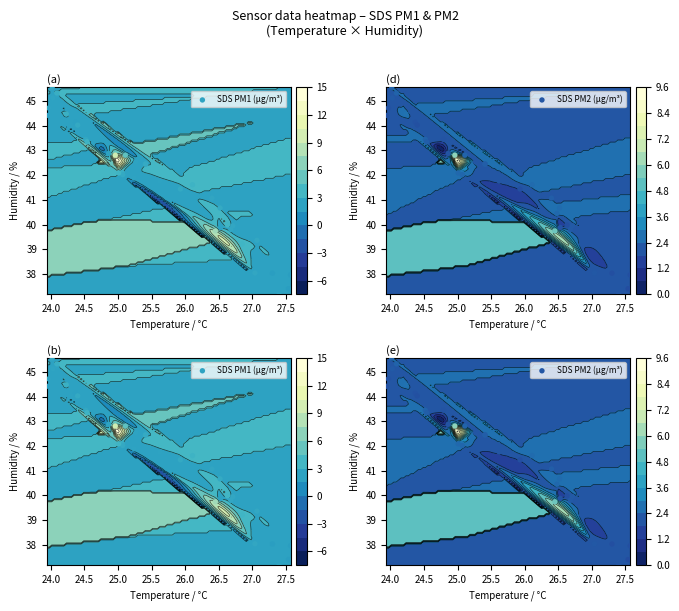

Is the value of SDS PM1 (µg/m³) at 24.0 greater than the value of SDS PM2 (µg/m³) at 24.5?

Yes